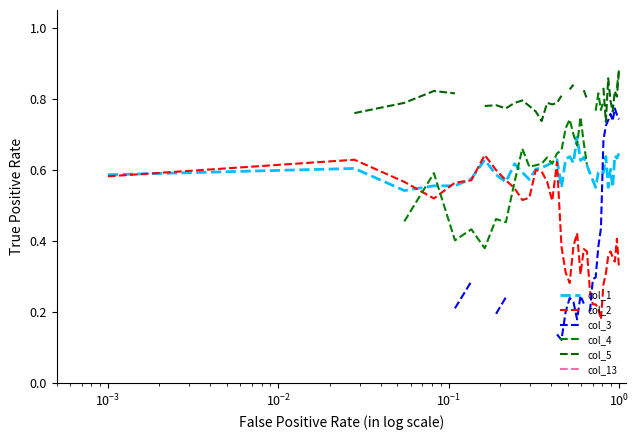

What is the highest value of the col_1 series?

0.7